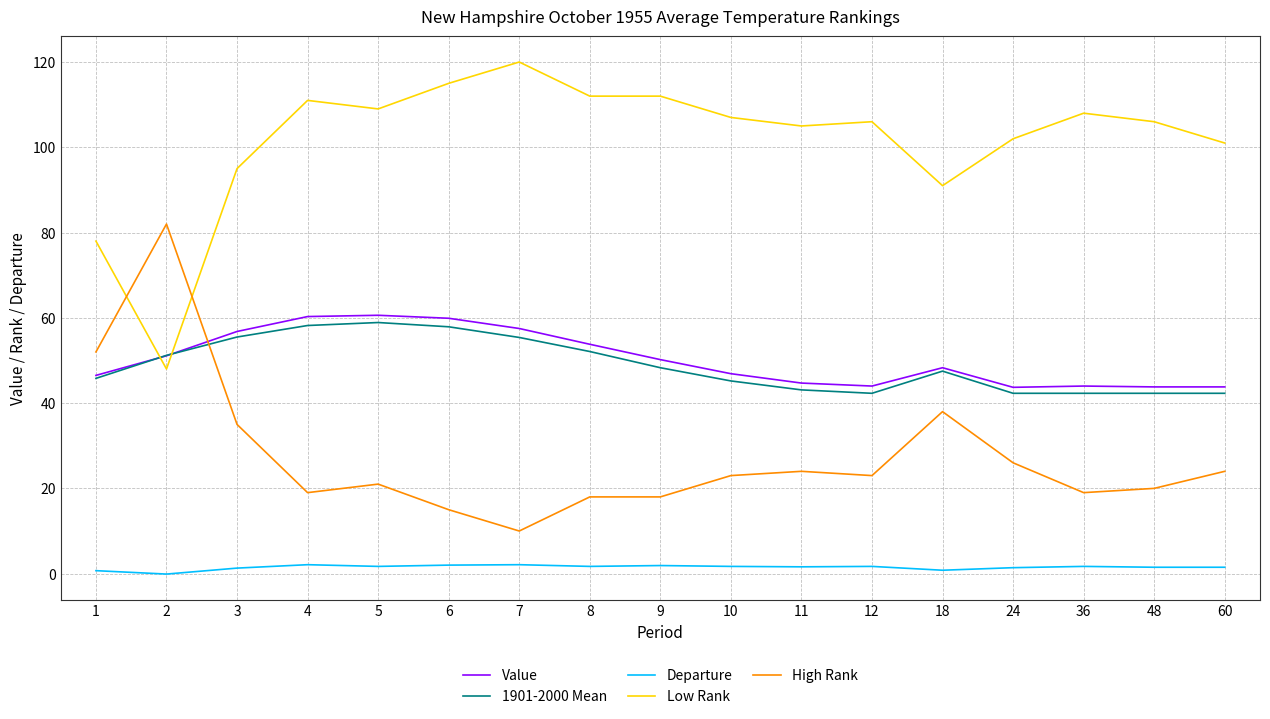

Rank the series at 60 from highest to lowest value.

Low Rank, Value, 1901-2000 Mean, High Rank, Departure